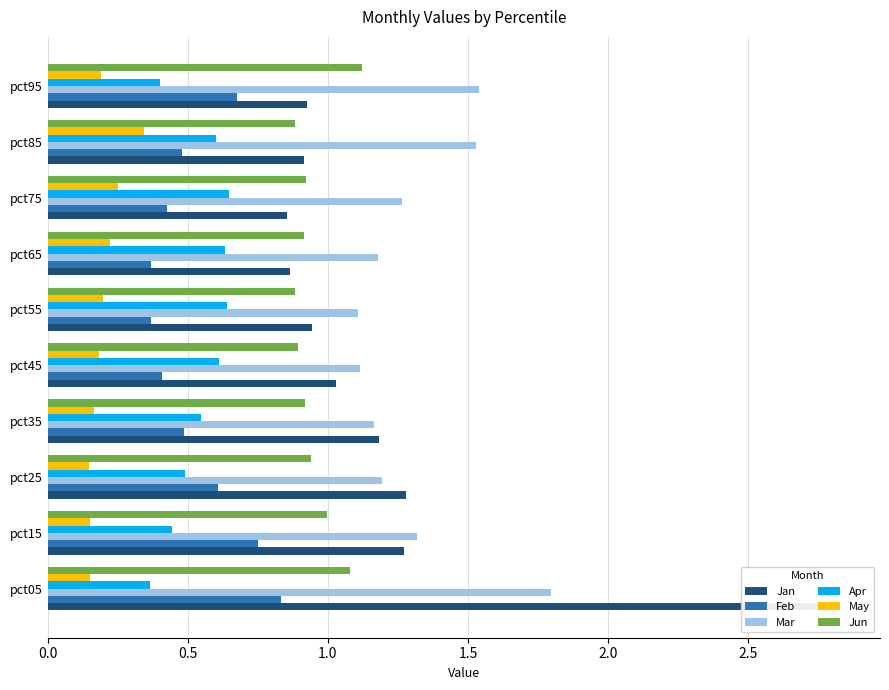

What position from the left is 1.0?

3